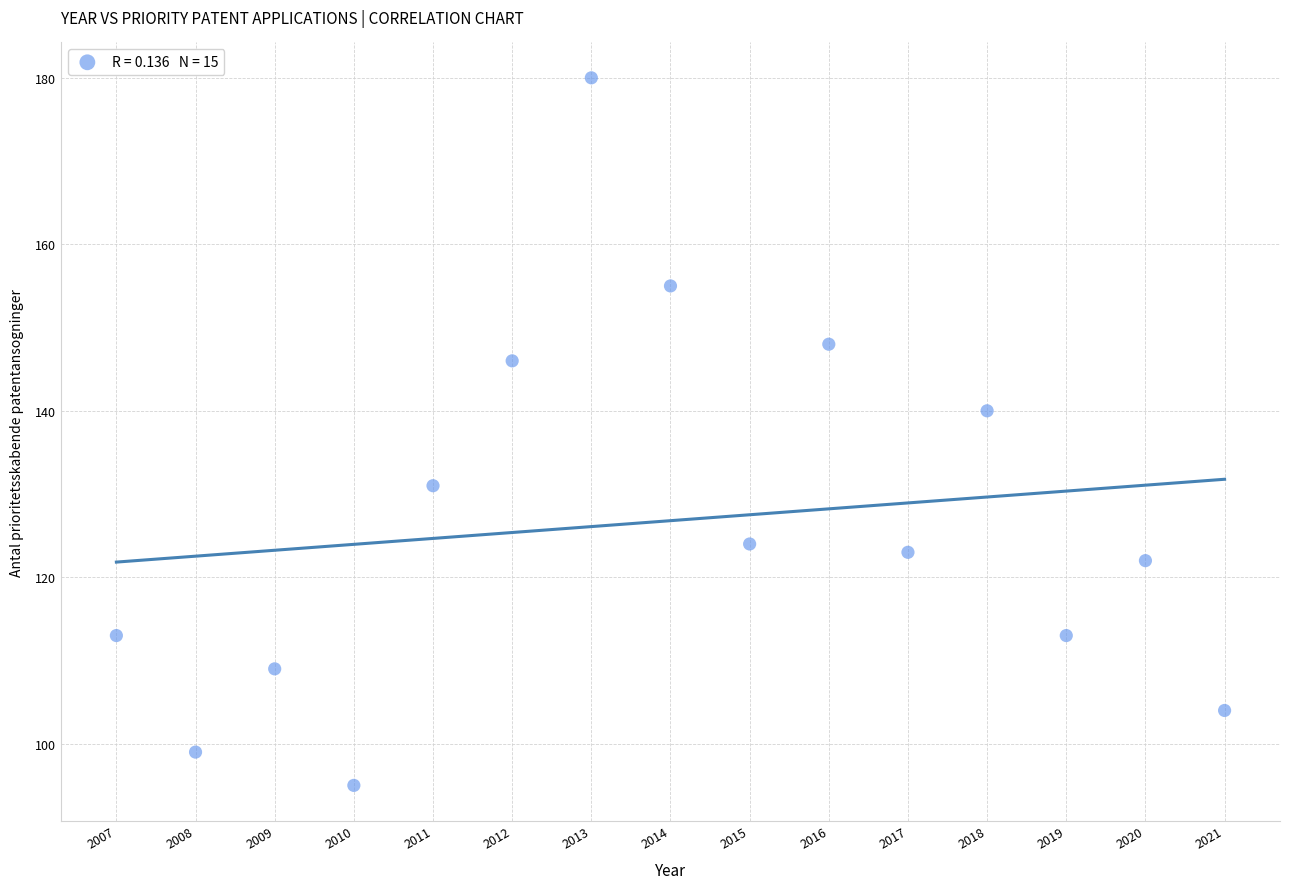

What is the range of X values (max minus min)?

14